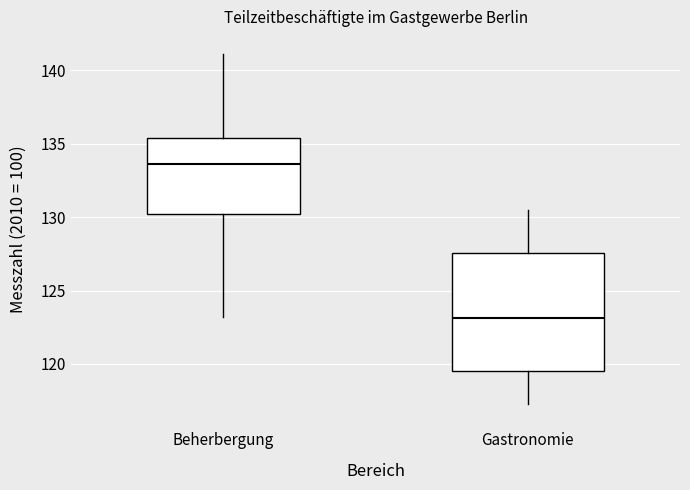

Which box has the highest median line?

Beherbergung